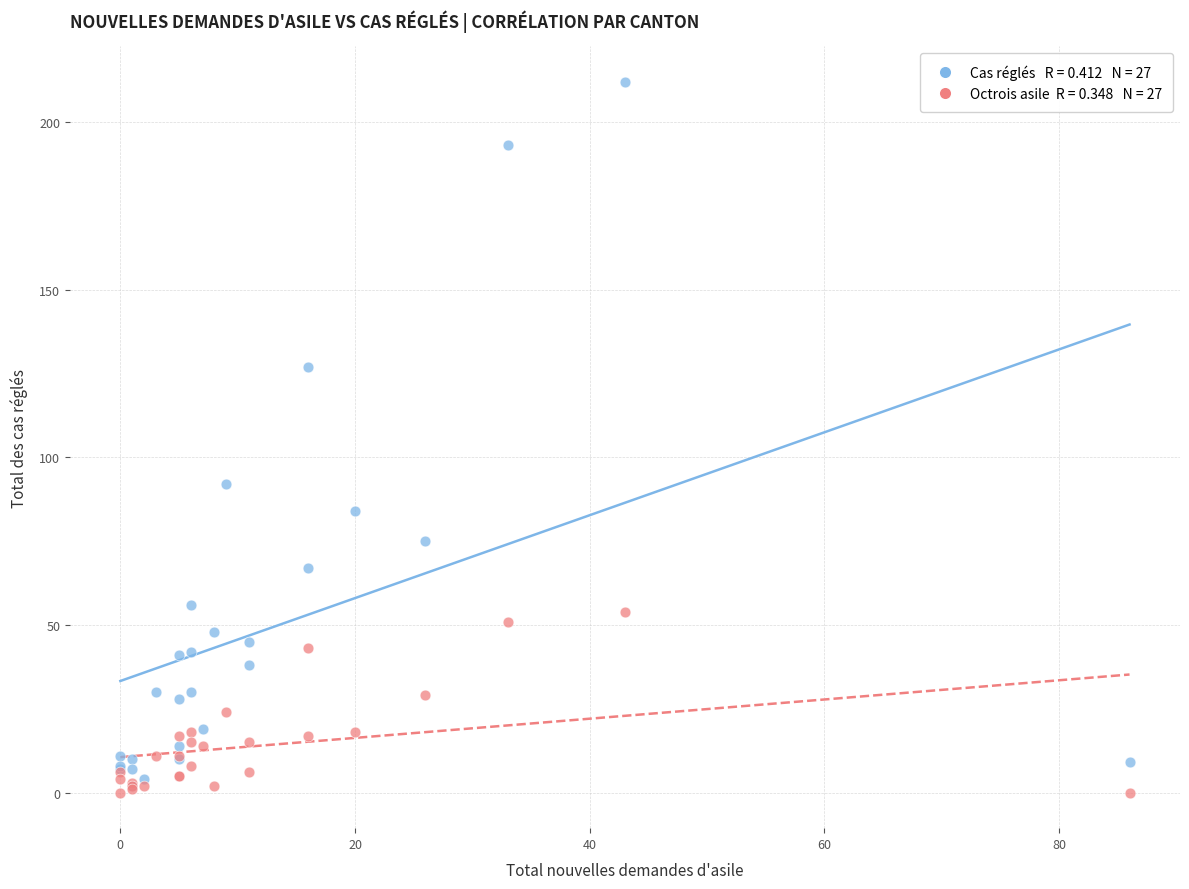

Across all series, what Y value is closest to 106?

92